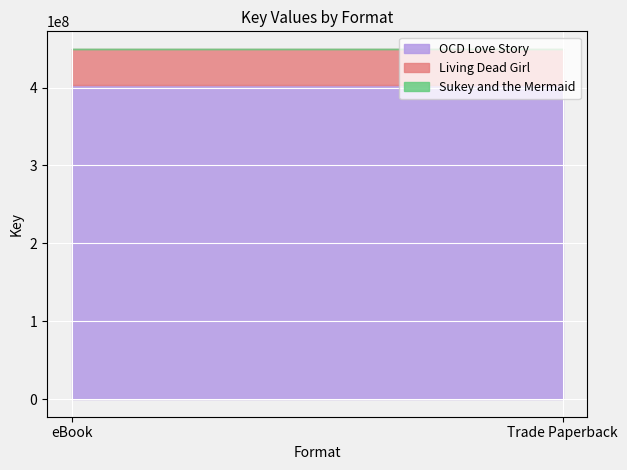

Does the chart display data point markers on the line(s)?

No